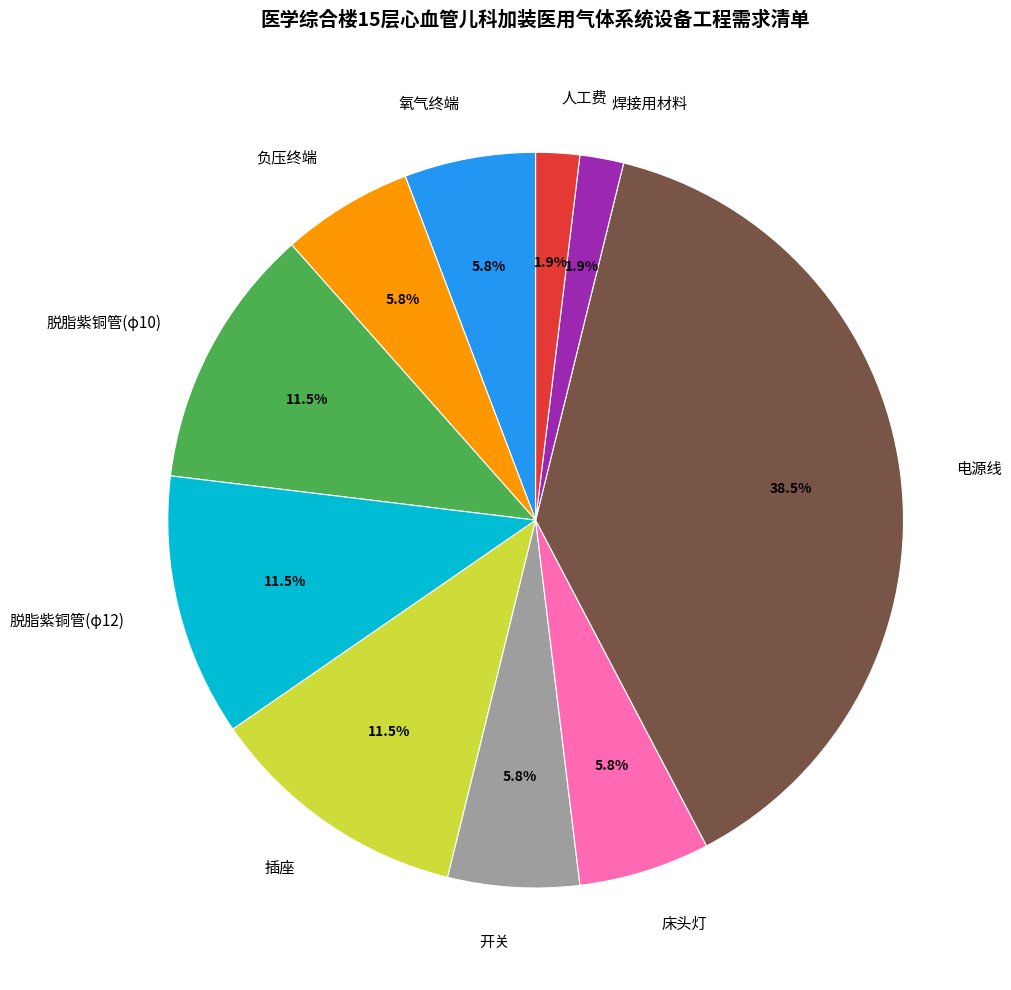

Which slice is the largest?

电源线